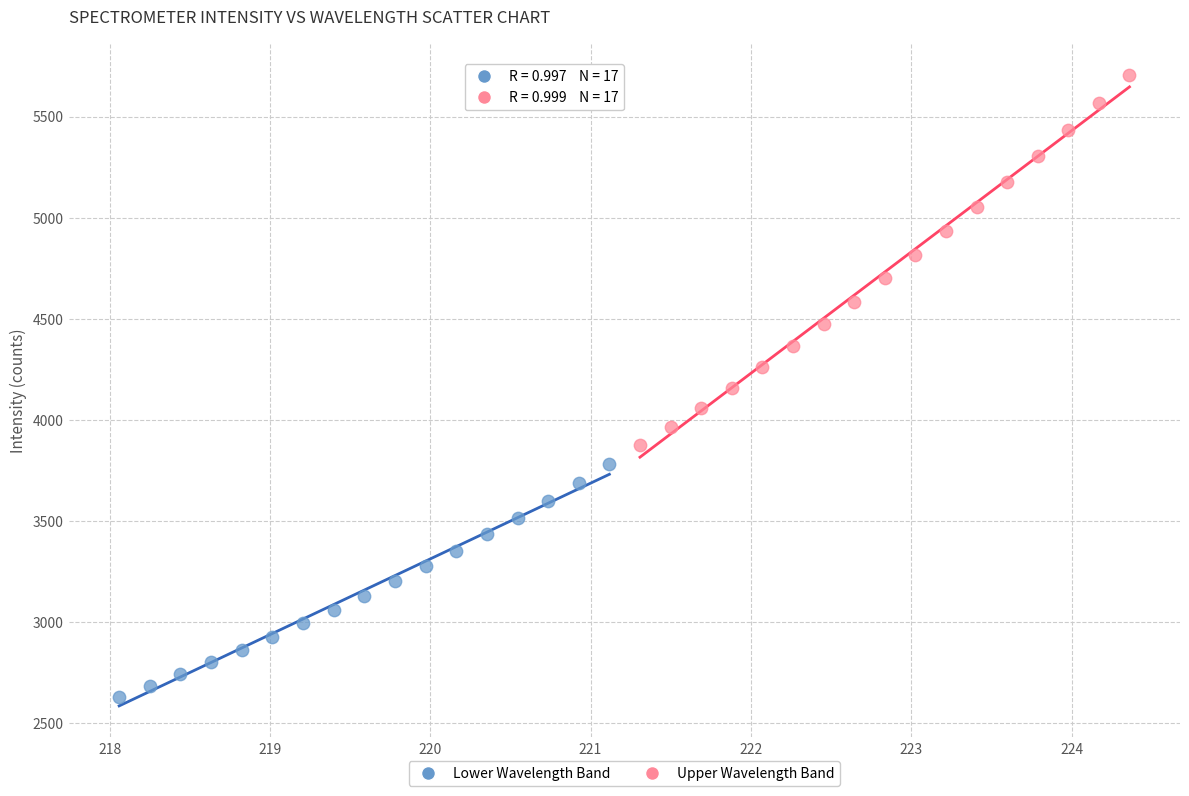

Which series has the widest spread of Y values?

Upper Wavelength Band